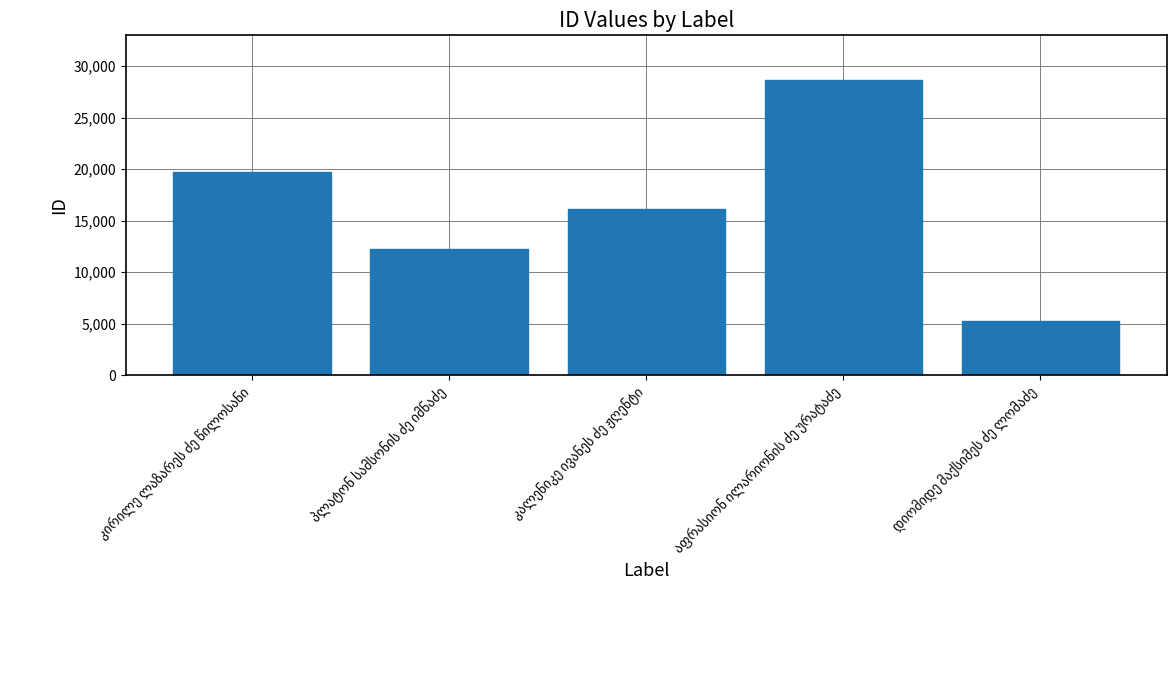

What is the difference between the second highest and minimum values?

14509